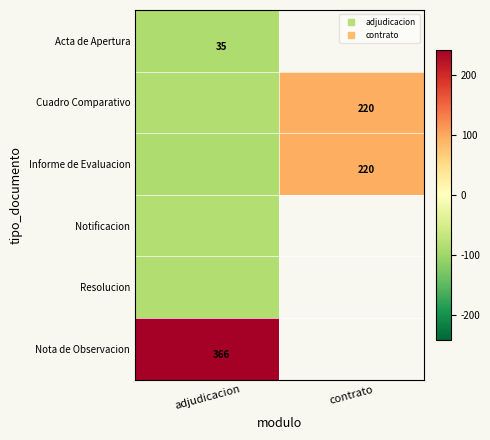

Where does the Cuadro Comparativo series first go above 96?

contrato